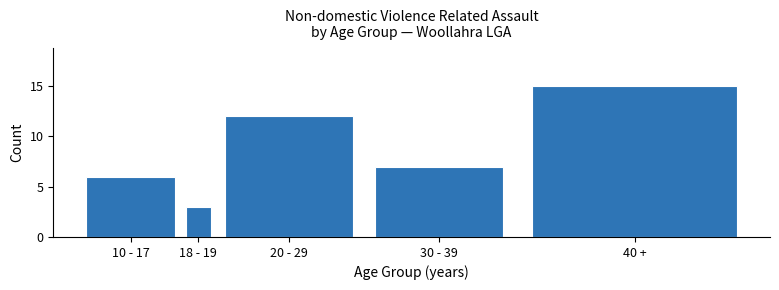

Reading left to right, transcribe all the data shown in this chart.

10 - 17=6	18 - 19=3	20 - 29=12	30 - 39=7	40 +=15